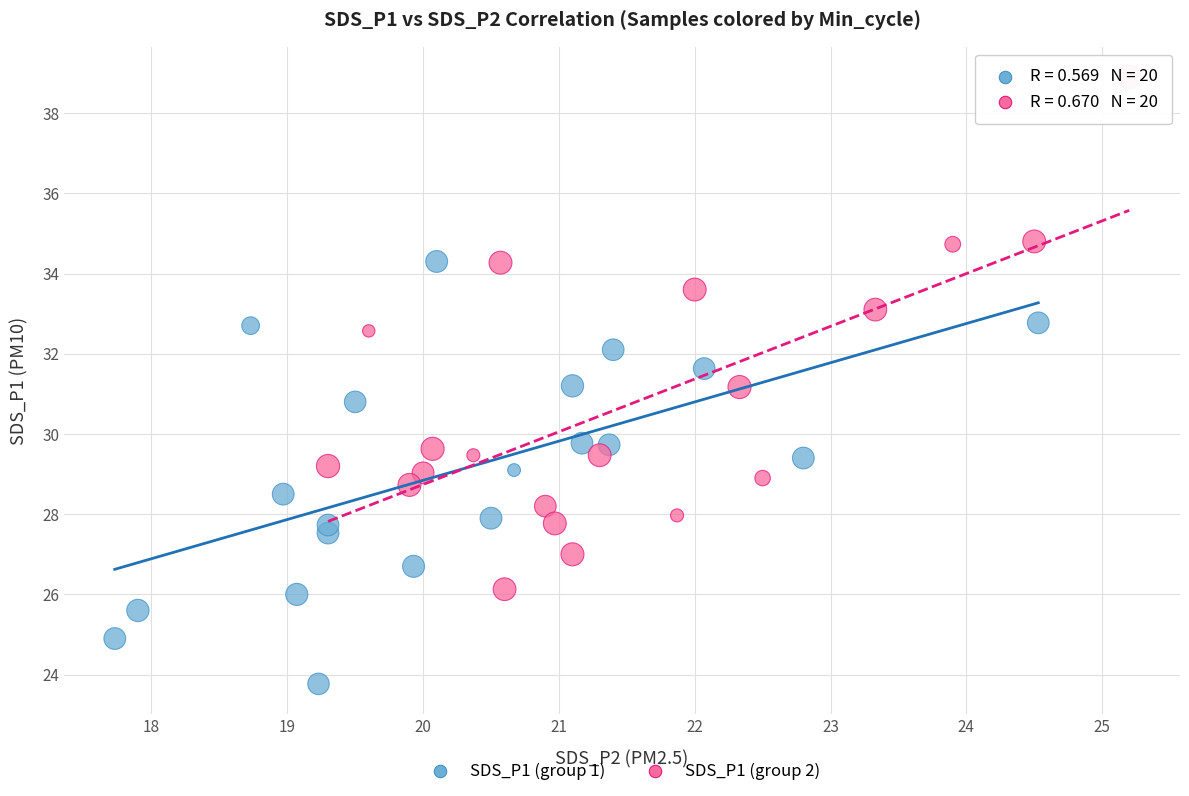

Which series contains the highest Y value?

SDS_P1 (group 2)